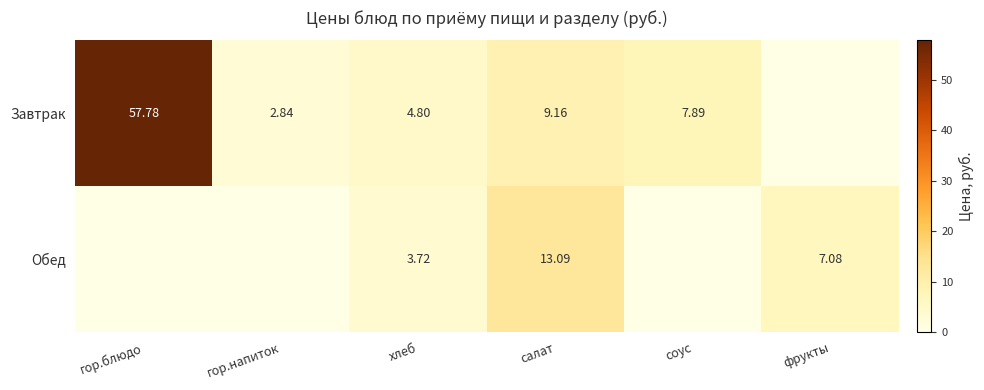

What is the total value across all series at хлеб?

8.5